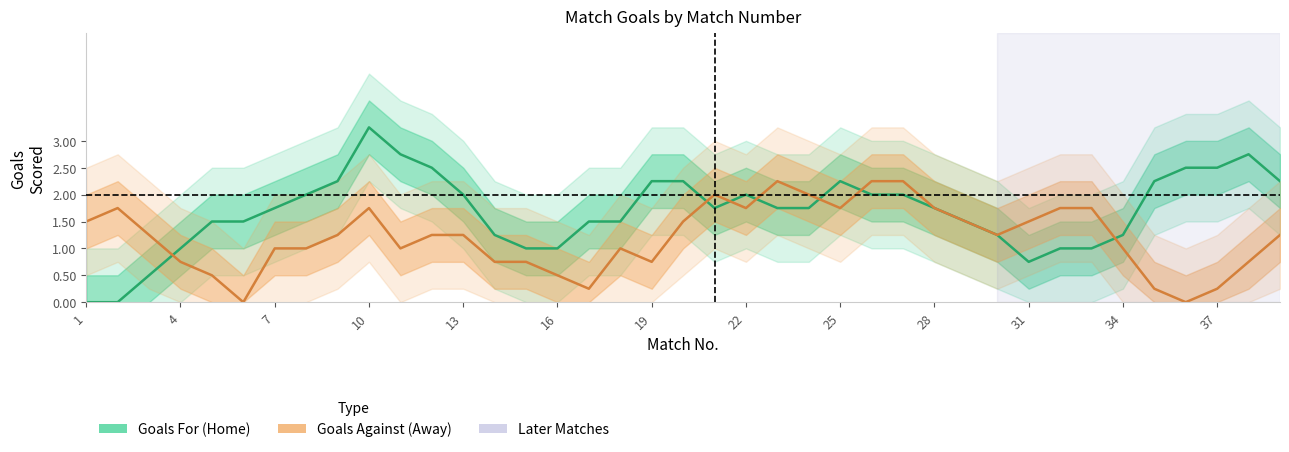

What is the approximate value of Goals For (Home) at 29?

1.2